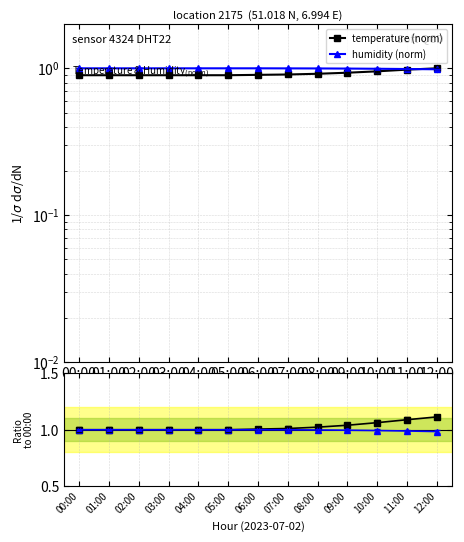

Rank the series by their maximum value, from highest to lowest.

temperature, temperature (norm), humidity (norm), humidity